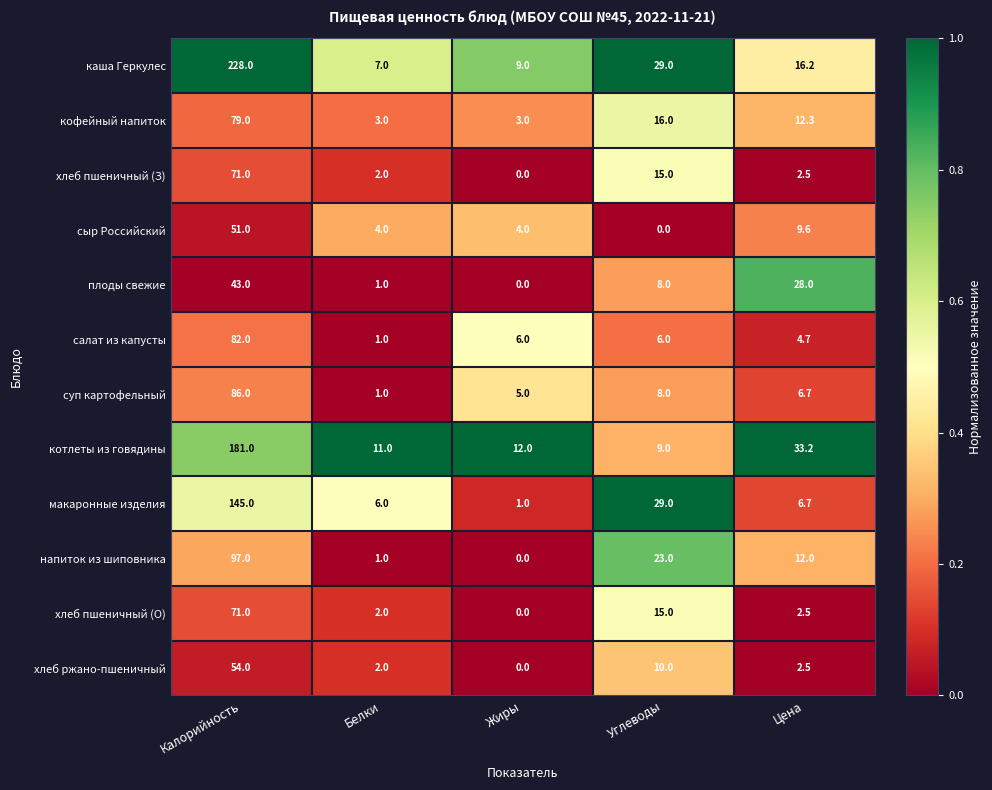

Is the value of кофейный напиток at Углеводы greater than the value of котлеты из говядины at Цена?

No